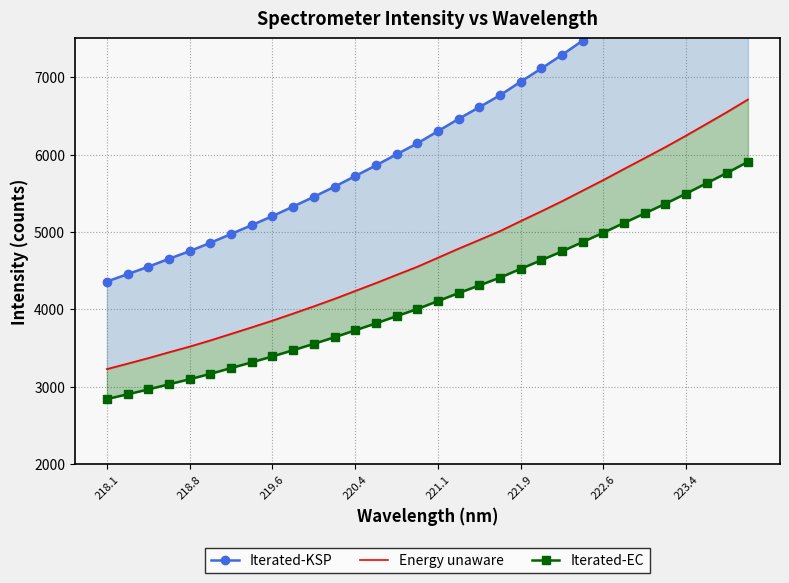

What is the average value of the Iterated-KSP series?

6396.7